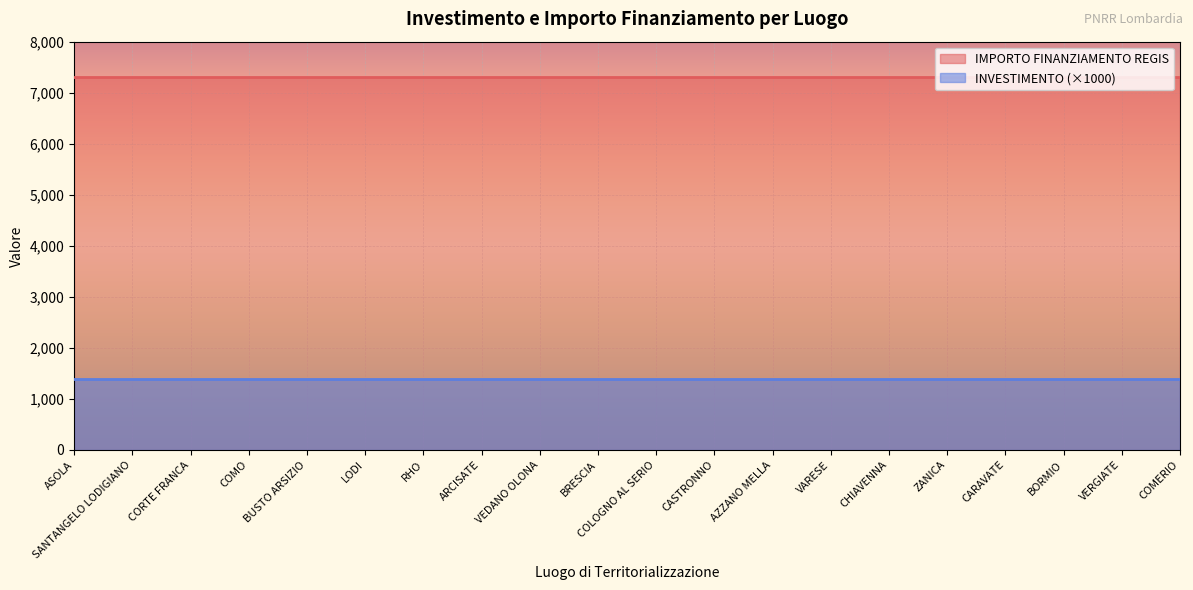

True or false: IMPORTO FINANZIAMENTO REGIS has more than 2 interior local peaks.

False